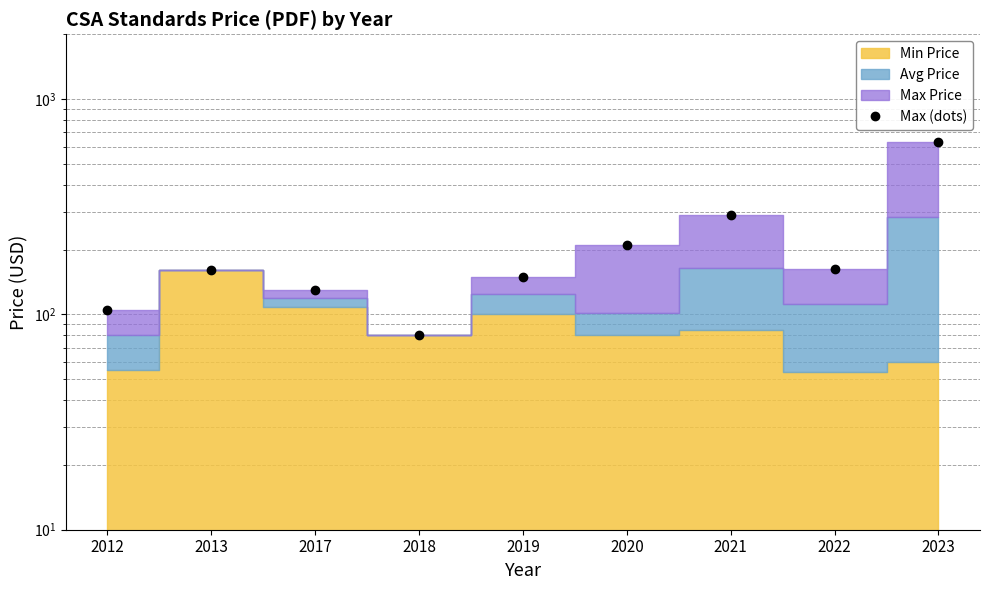

What is the smallest value displayed?

80